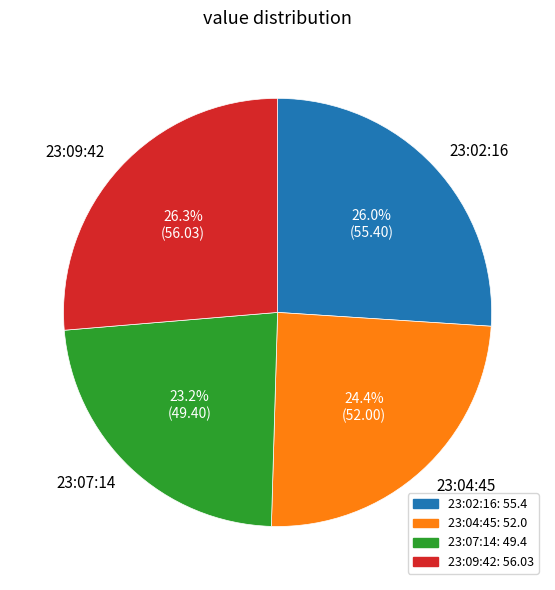

Is there a majority slice in this chart?

No